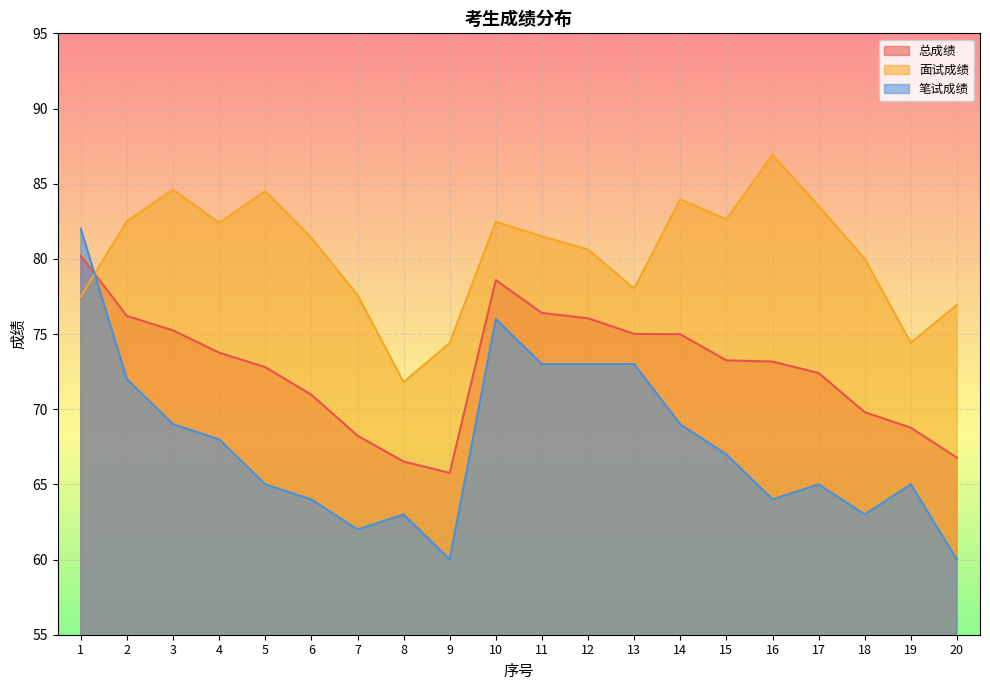

The value of 面试成绩 at 20 is 76.9. True or false?

True